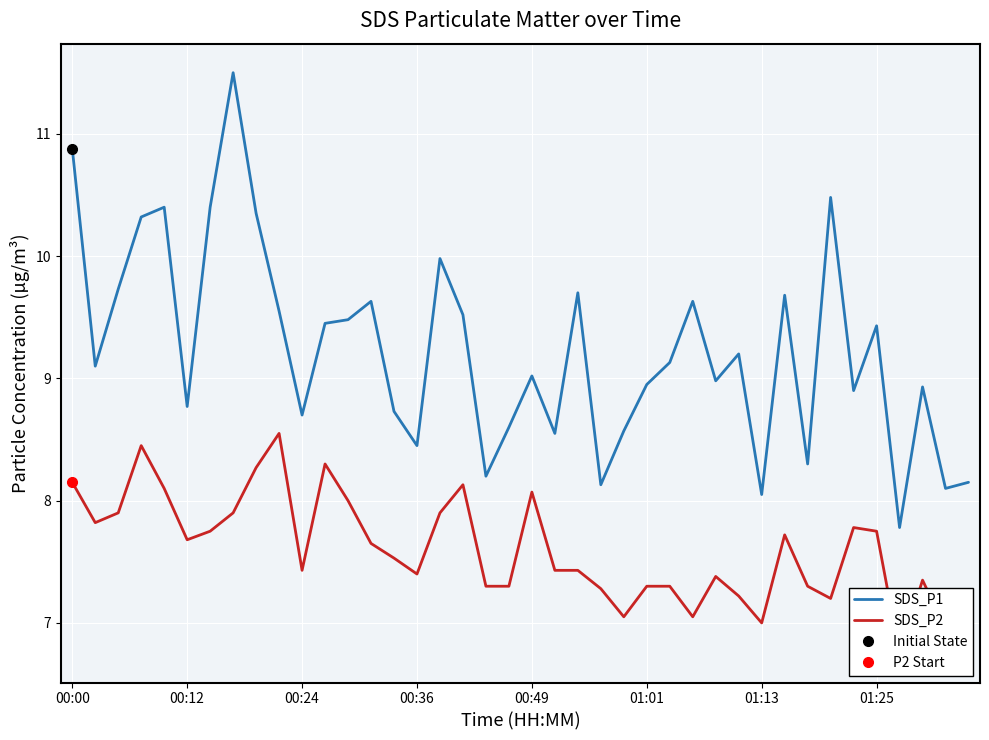

List the series in order of their peak value, highest first.

SDS_P1, SDS_P2